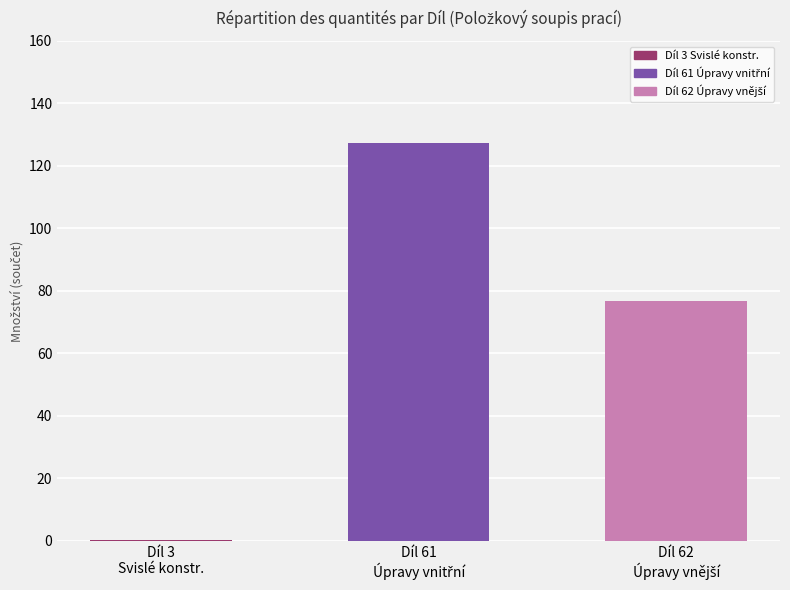

Which label corresponds to the smallest value in the chart?

Díl 3